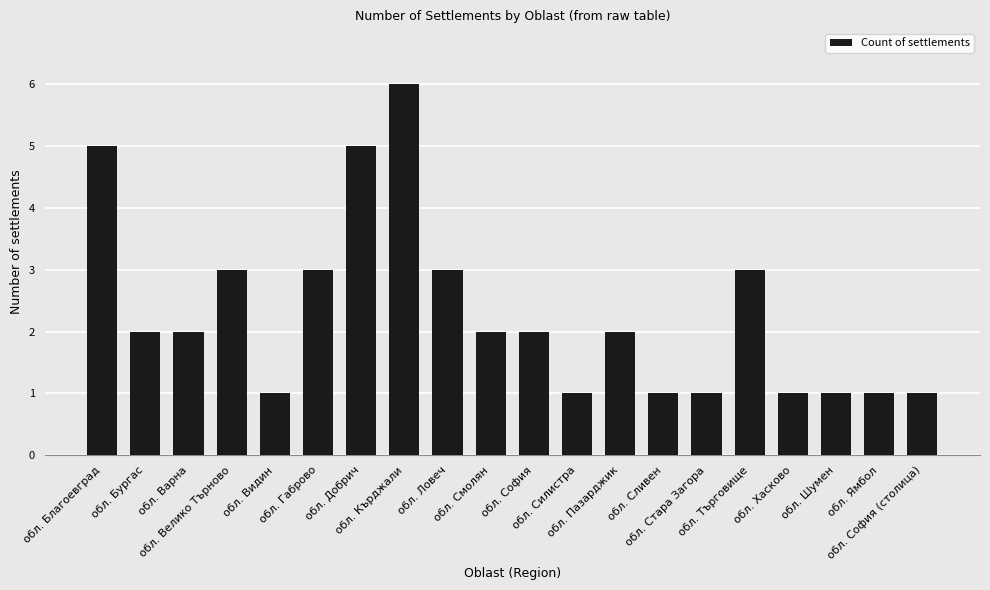

Reading left to right, list all the values displayed in this chart.

5	2	2	3	1	3	5	6	3	2	2	1	2	1	1	3	1	1	1	1